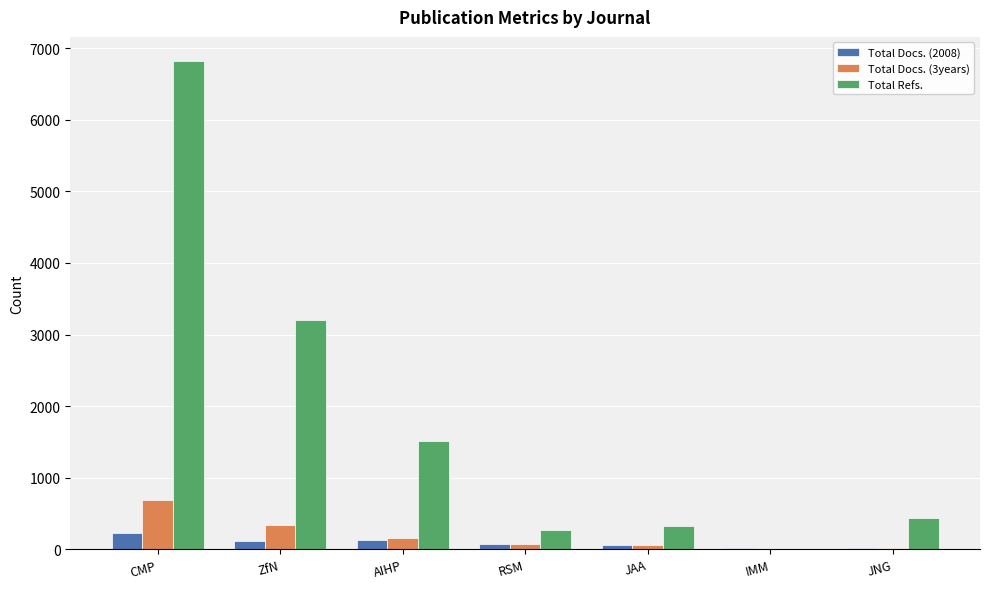

Where does the Total Docs. (2008) series first go above 77?

CMP